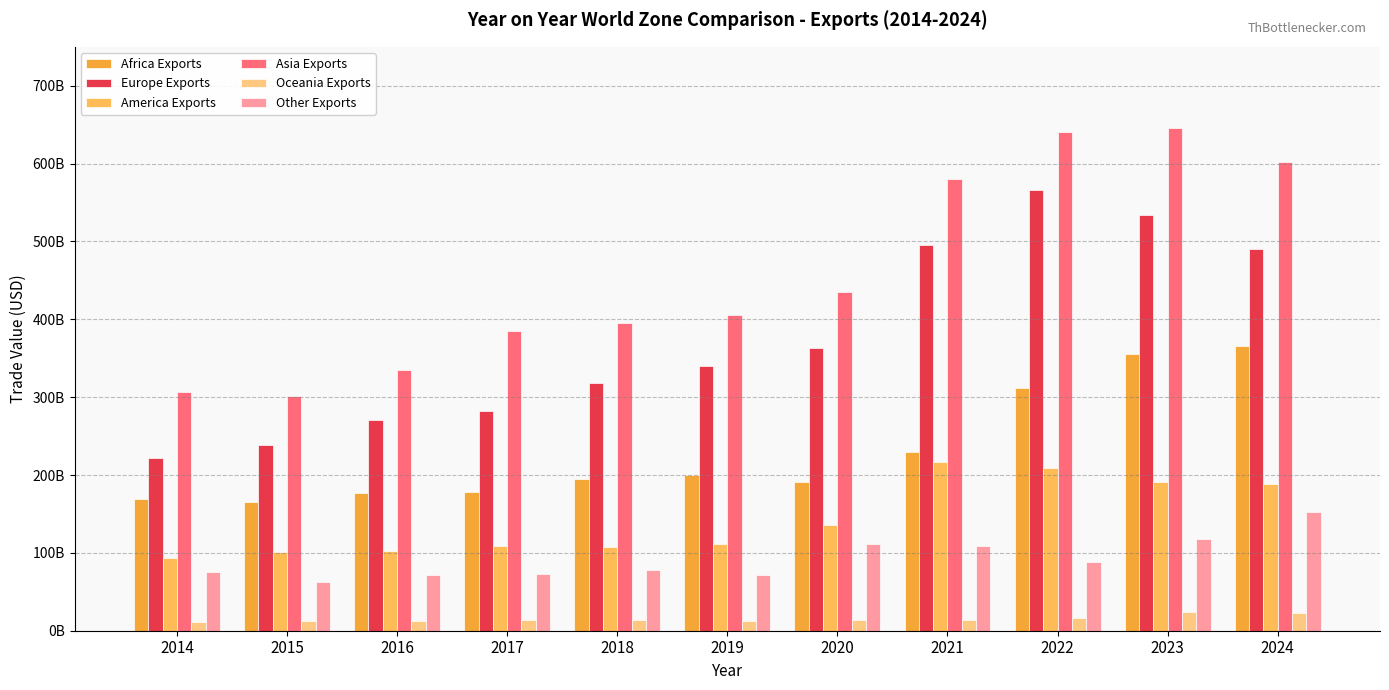

Are the bars grouped side by side (vs. stacked)?

Yes